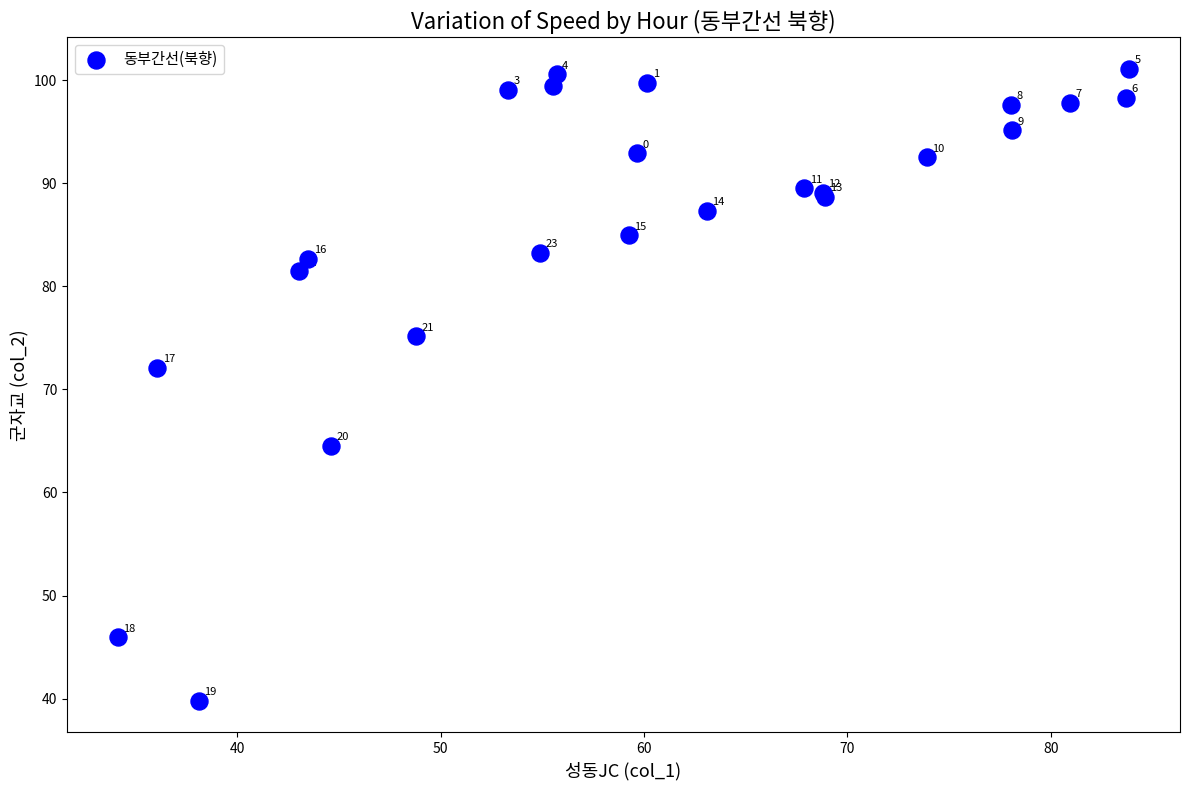

What Y value in the scatter plot is closest to 70?

72.1